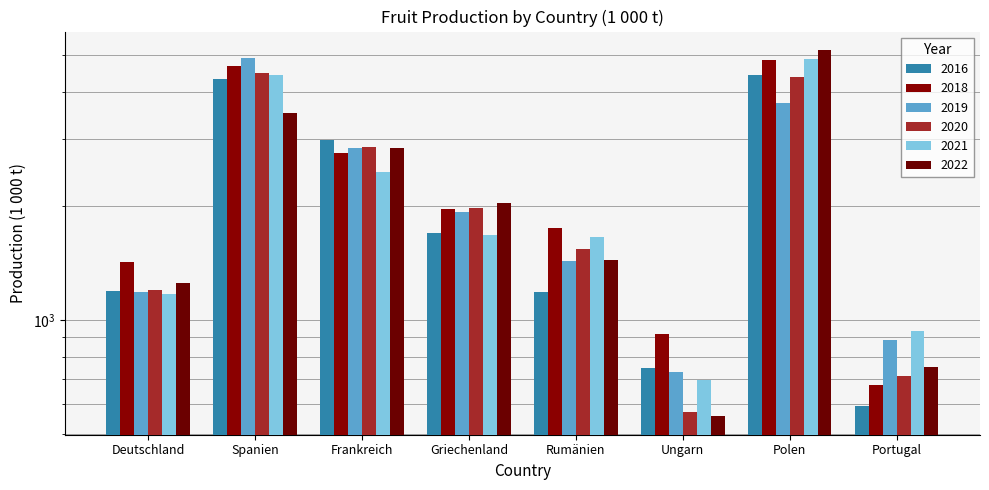

Which series has the largest total across all categories?

2018